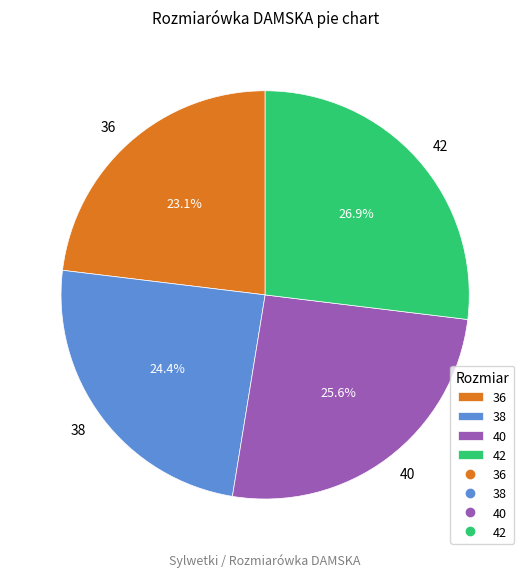

Is there a majority slice in this chart?

No